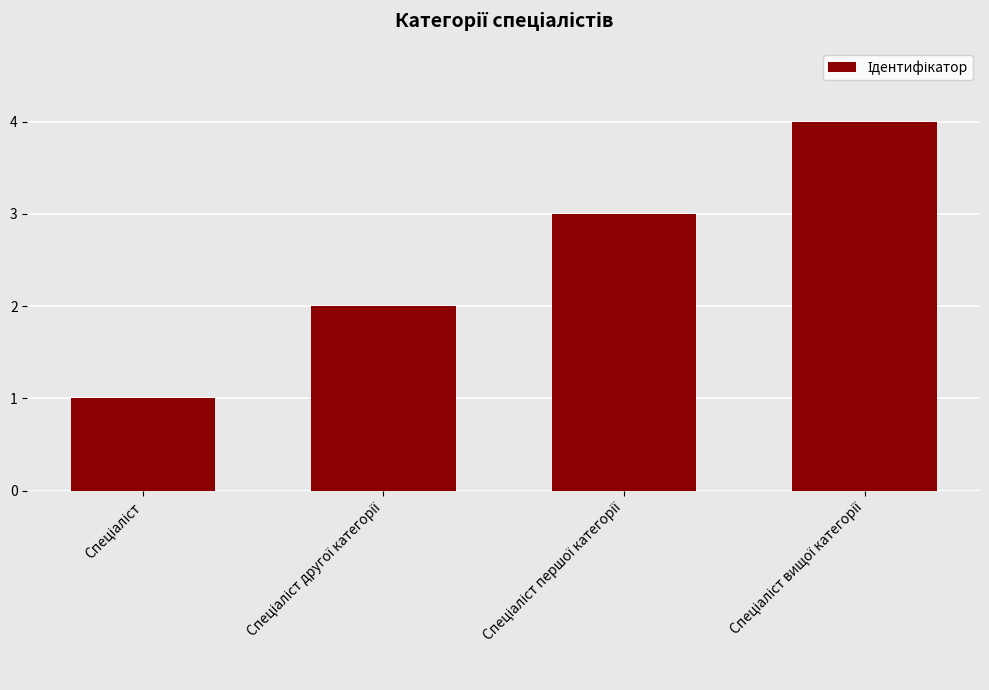

What is the maximum value shown in the chart?

4